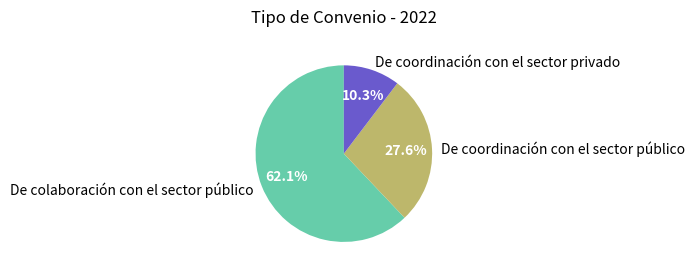

To the nearest percent, what is the difference between the largest and smallest slice percentages?

52%